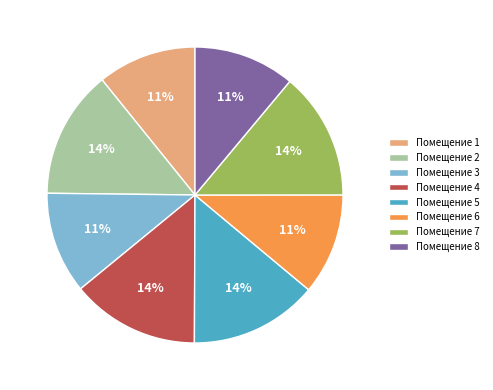

Combined, do Помещение 1 and Помещение 4 account for over 50%?

No